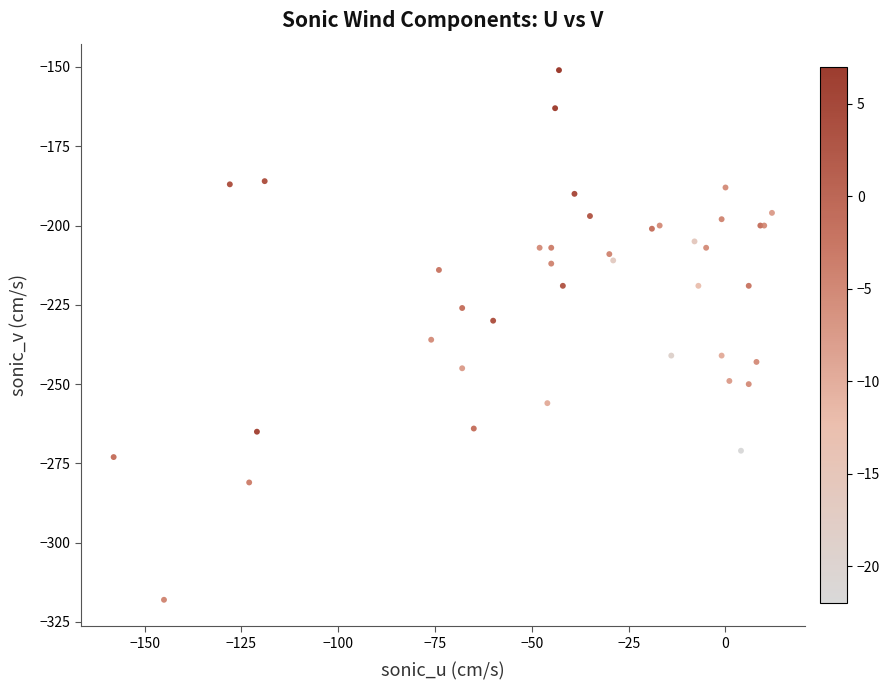

What Y value in the scatter plot is closest to -234?

-236